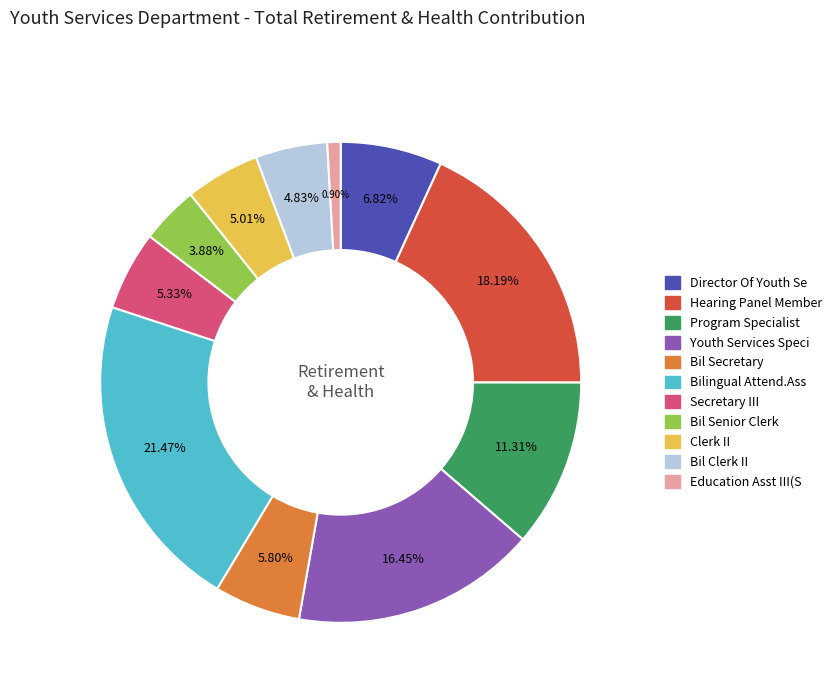

Is it true that Hearing Panel Member is 18% of the pie?

True